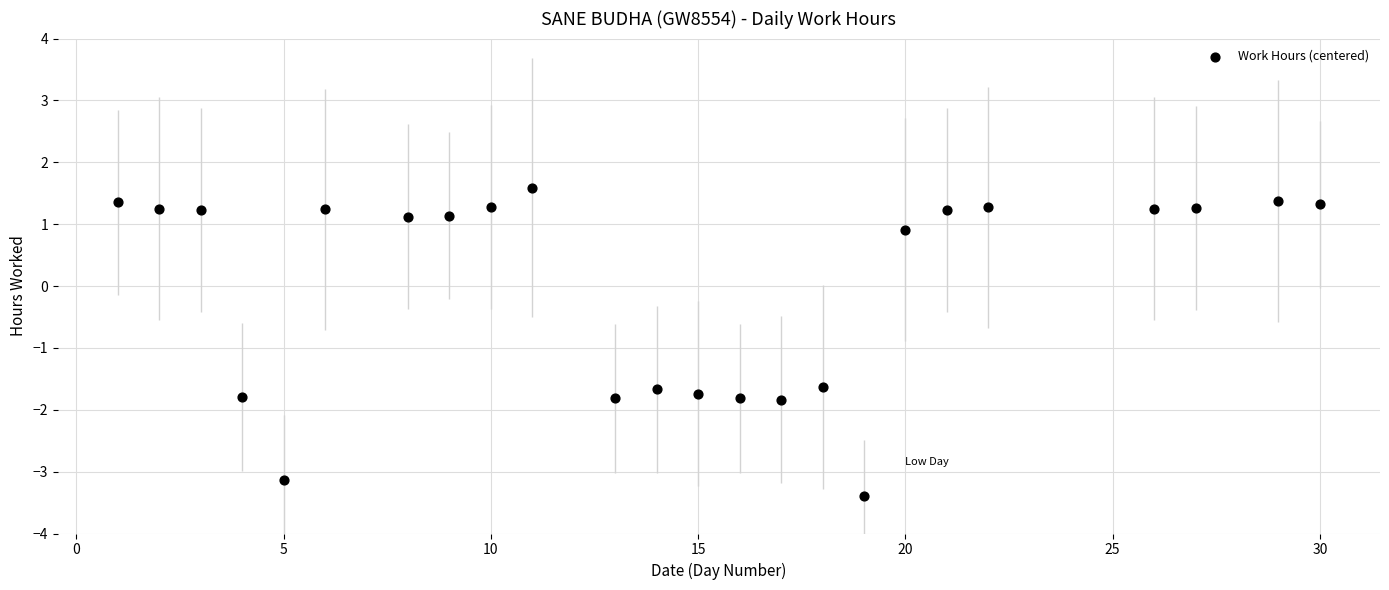

What is the range of X values (max minus min)?

29.0